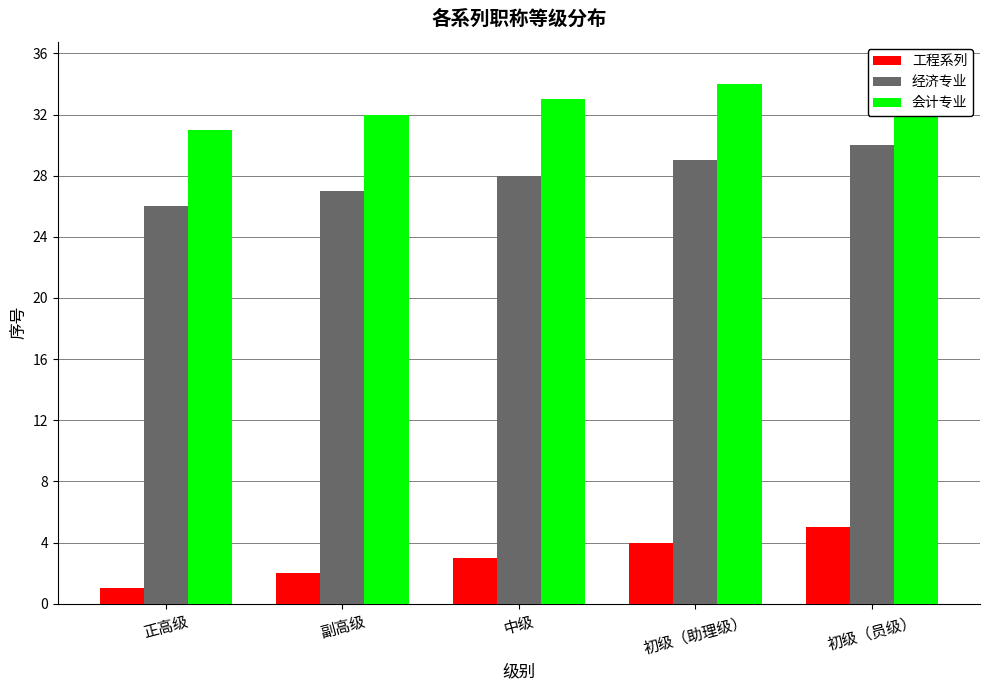

How many bars are there in total?

15